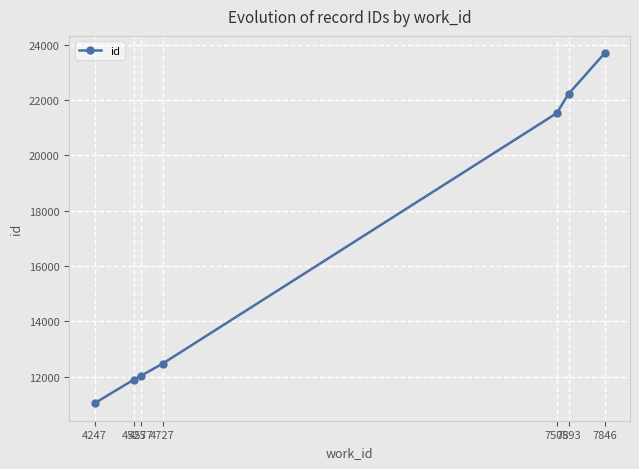

What is the smallest value displayed?

11039